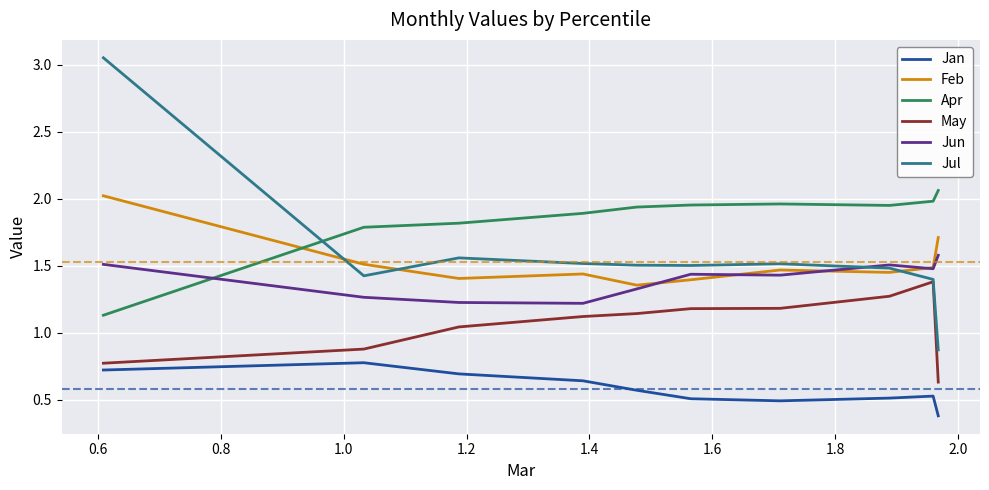

Which series has the largest total across all categories?

Apr